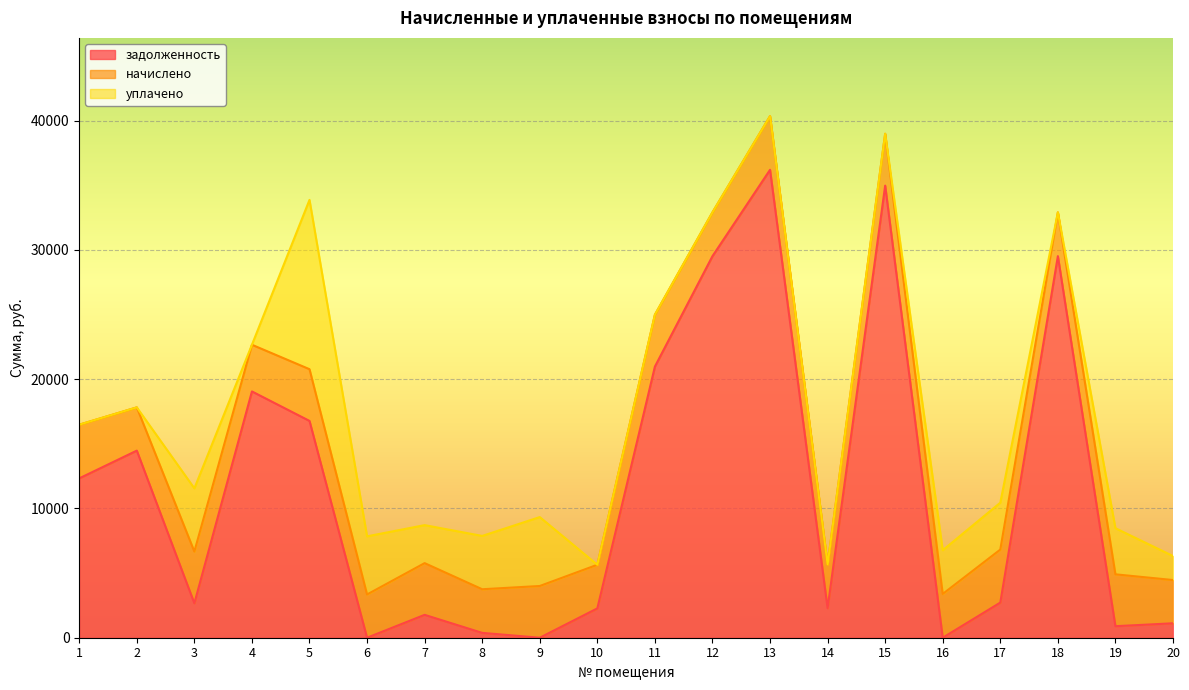

Reading left to right, extract all data points from this chart.

задолженность: 12329.0	14475.5	2665.4	19055.1	16773.6	0.0	1770.0	375.1	0.0	2269.3	20977.7	29522.0	36201.5	2286.1	34977.7	0.9	2717.8	29522.0	891.8	1116.2
начислено: 4153.5	3346.2	4001.4	3611.0	4001.4	3346.2	4001.4	3375.4	4001.4	3375.4	4013.1	3387.2	4153.5	3387.2	4013.1	3387.2	4100.9	3387.2	4013.1	3346.2
уплачено: 0.0	0.0	4890.6	0.0	13100.0	4498.5	2940.0	4125.7	5332.9	0.0	0.0	0.0	0.0	0.0	0.0	3382.0	3629.1	0.0	3567.6	1858.2